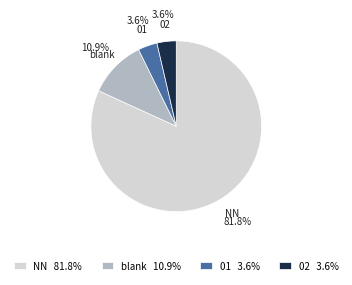

Do 02 3.6% and 01 3.6% together represent more than half of the pie?

No